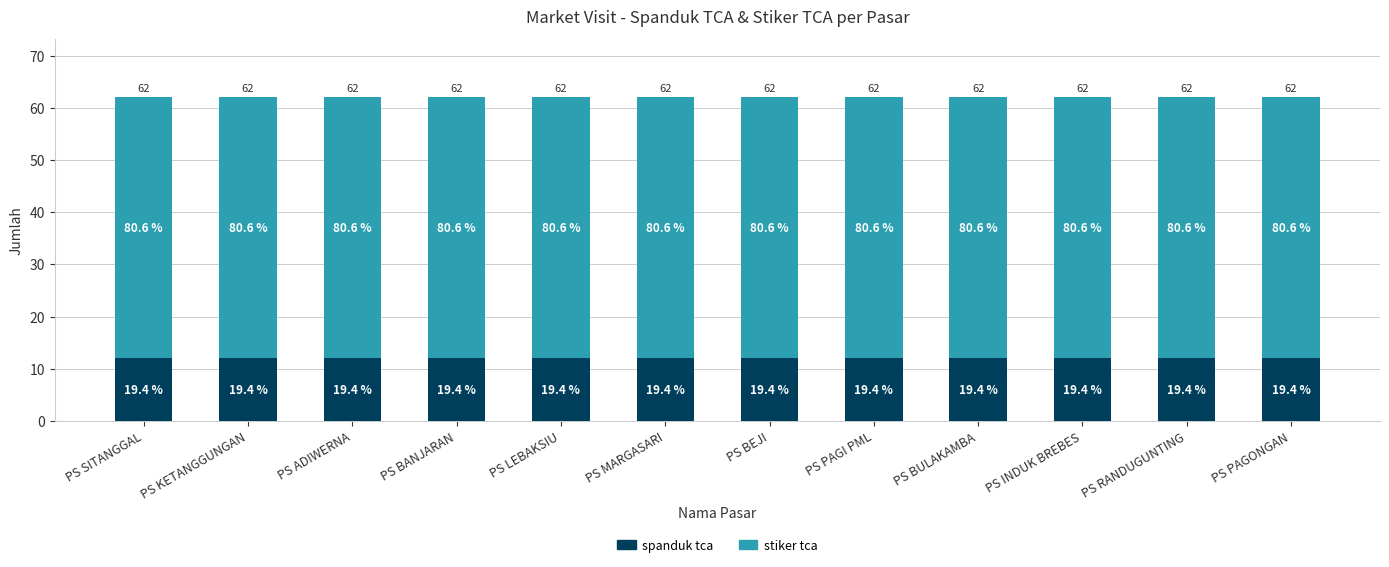

How many bars are there in total?

12